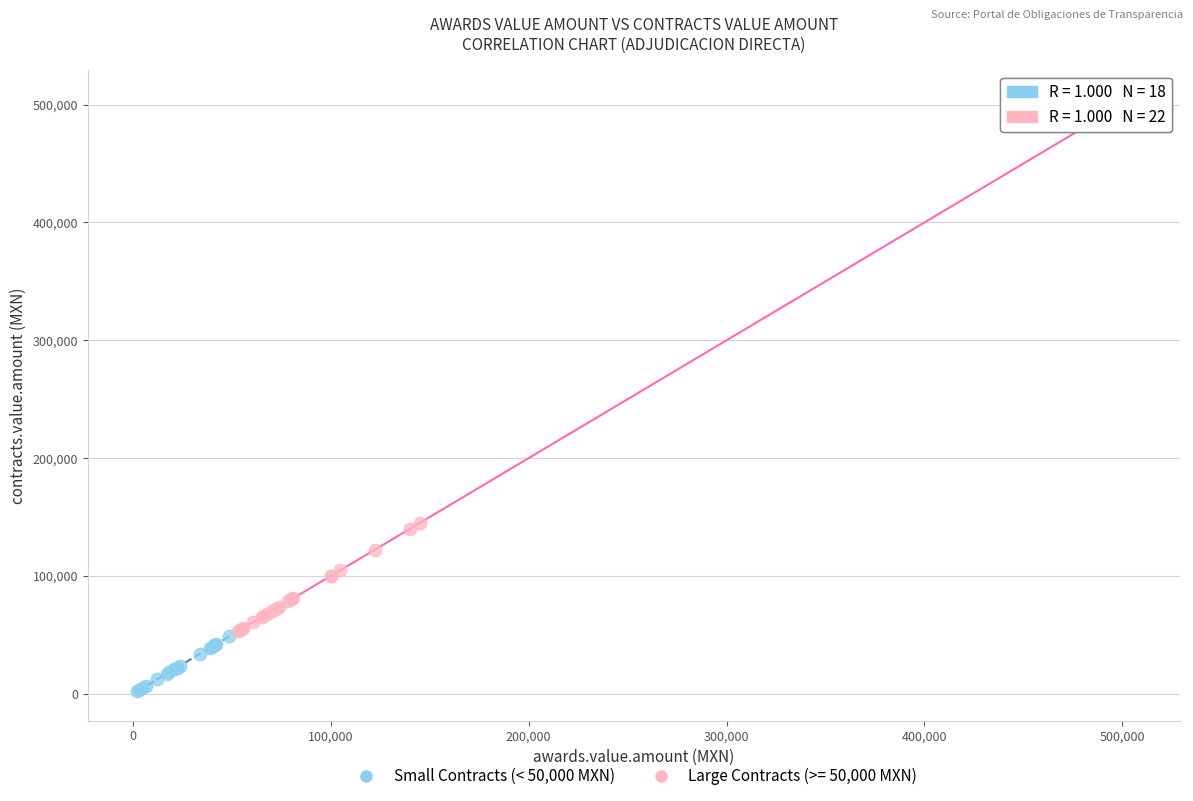

Which series has the widest spread of Y values?

Large Contracts (>= 50,000 MXN)